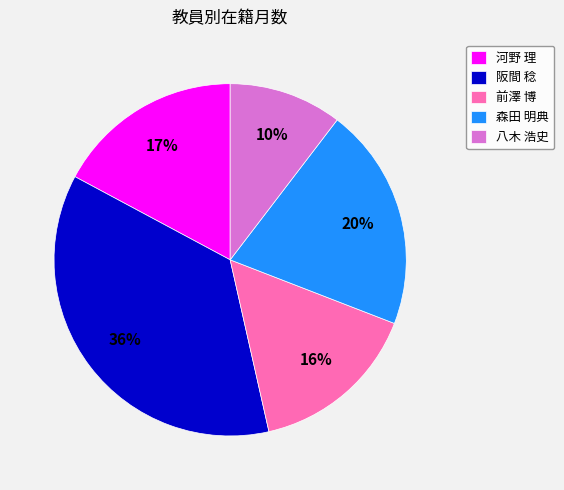

What percentage is the 森田 明典 slice, to the nearest percent?

20%